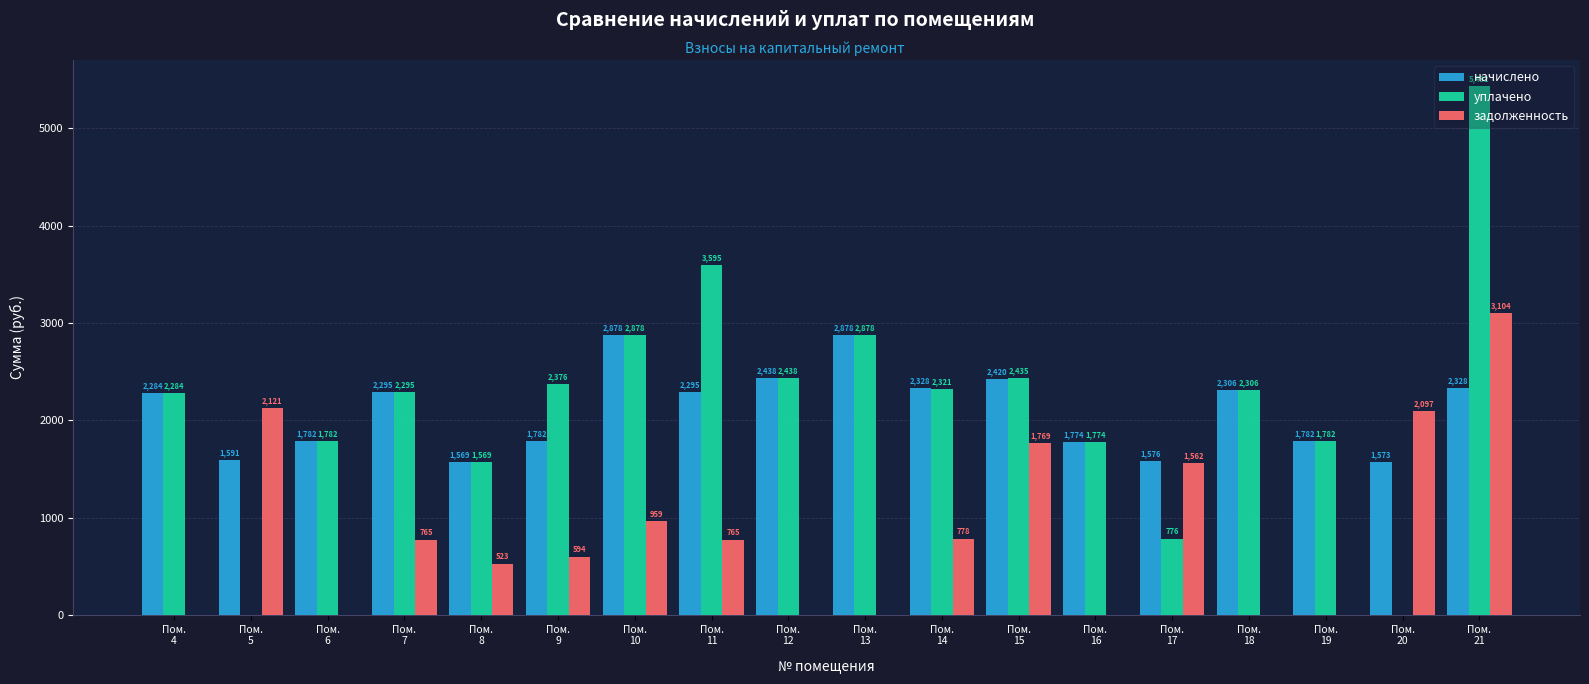

What is the highest value of the уплачено series?

5431.9